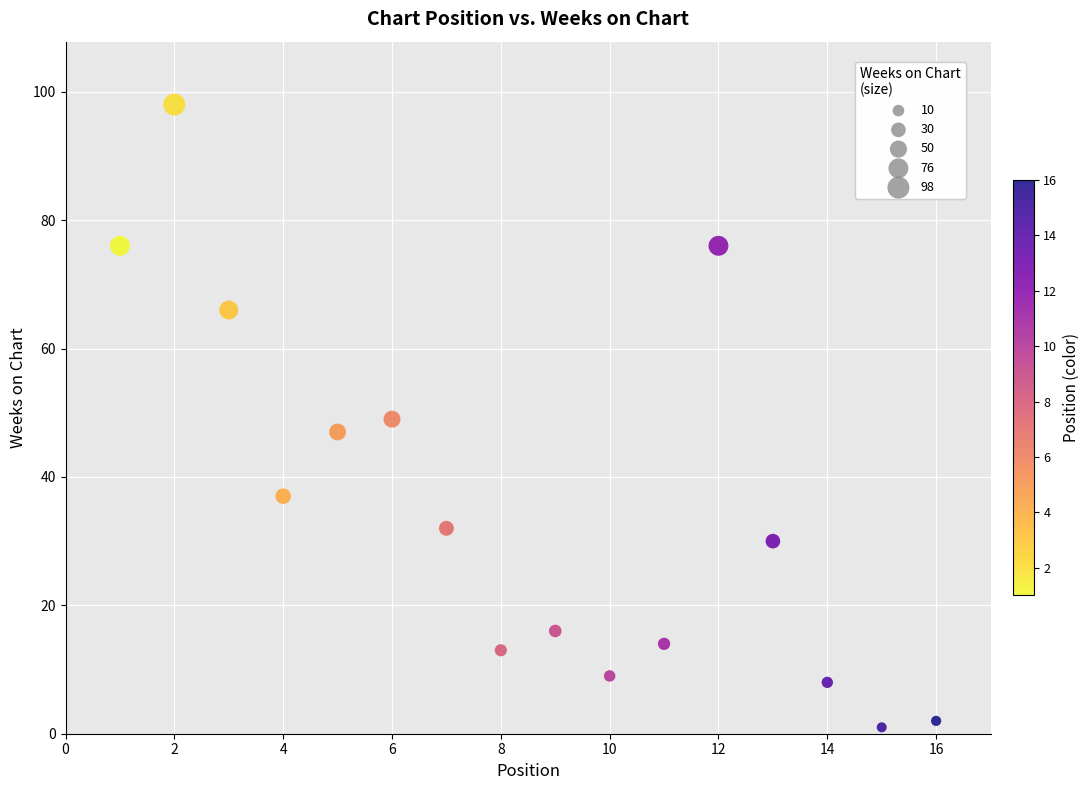

What is the range of X values (max minus min)?

15